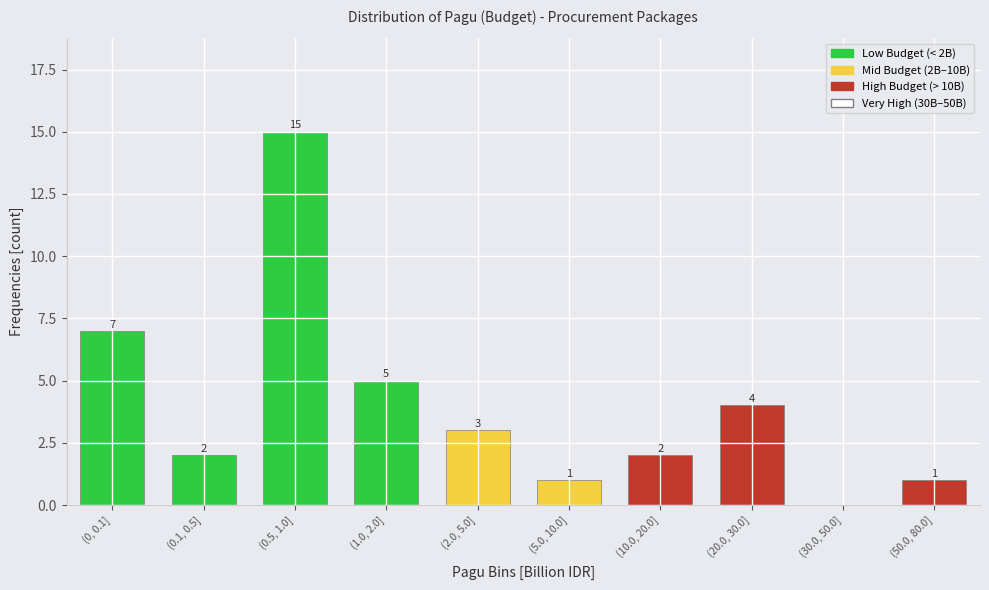

Reading left to right, extract all data points from this chart.

(0, 0.1]=7	(0.1, 0.5]=2	(0.5, 1.0]=15	(1.0, 2.0]=5	(2.0, 5.0]=3	(5.0, 10.0]=1	(10.0, 20.0]=2	(20.0, 30.0]=4	(30.0, 50.0]=0	(50.0, 80.0]=1